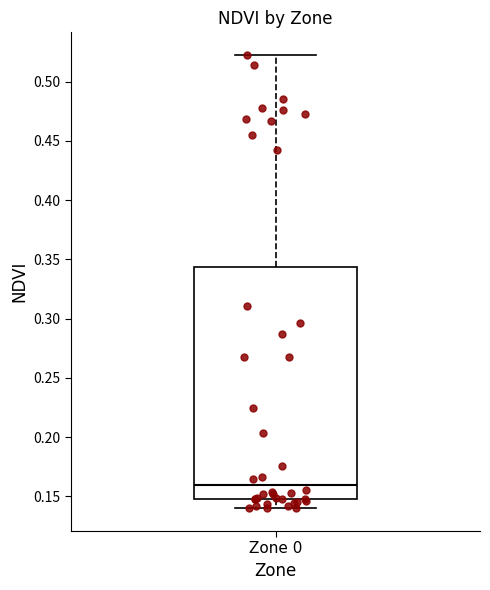

Transcribe this box plot: give where the median line is, the range the box spans, and where the two whiskers end, as read against the y-axis. The values are not printed on the chart, so give them approximately, as read against the axis.

median 0.160, box 0.145 to 0.345, whiskers 0.140 to 0.525